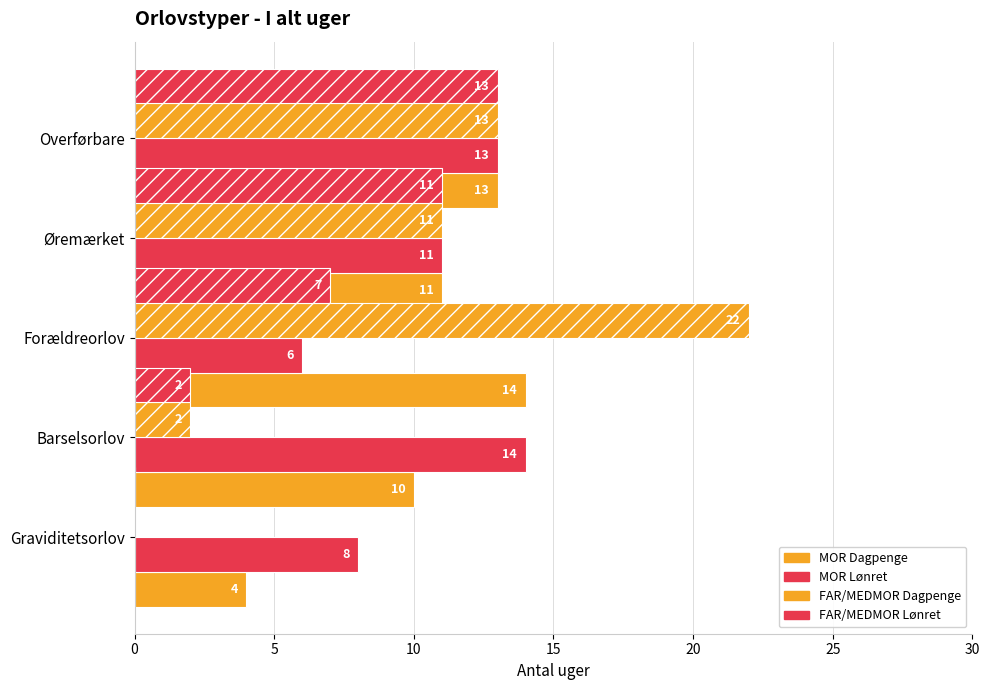

At 20, list the series in order from largest to smallest.

MOR Dagpenge, MOR Lønret, FAR/MEDMOR Dagpenge, FAR/MEDMOR Lønret